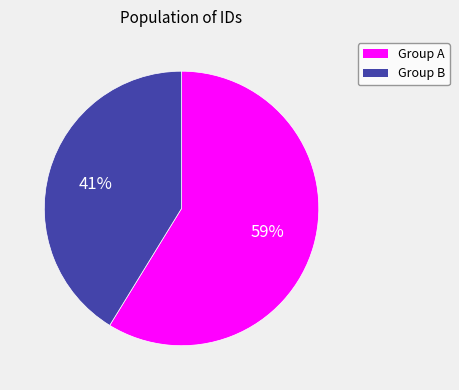

To the nearest percent, what is the average slice percentage?

50%